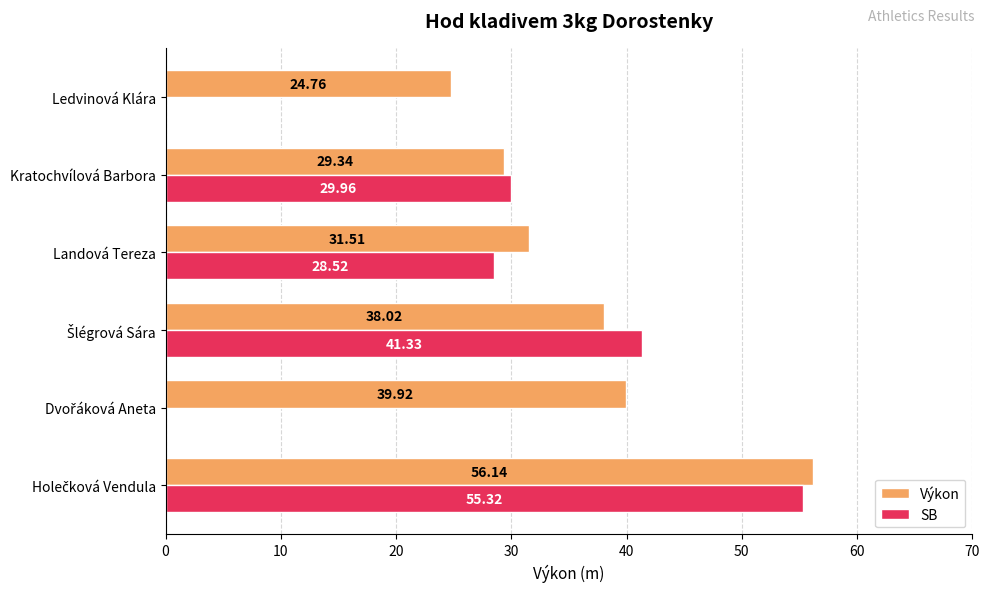

Which series has the largest total across all categories?

Výkon